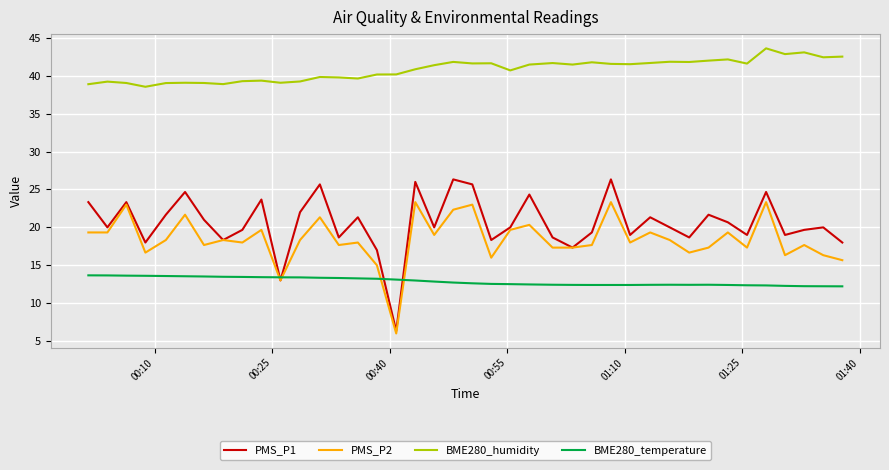

What is the difference between the second highest and second lowest values in the BME280_temperature series?

1.4